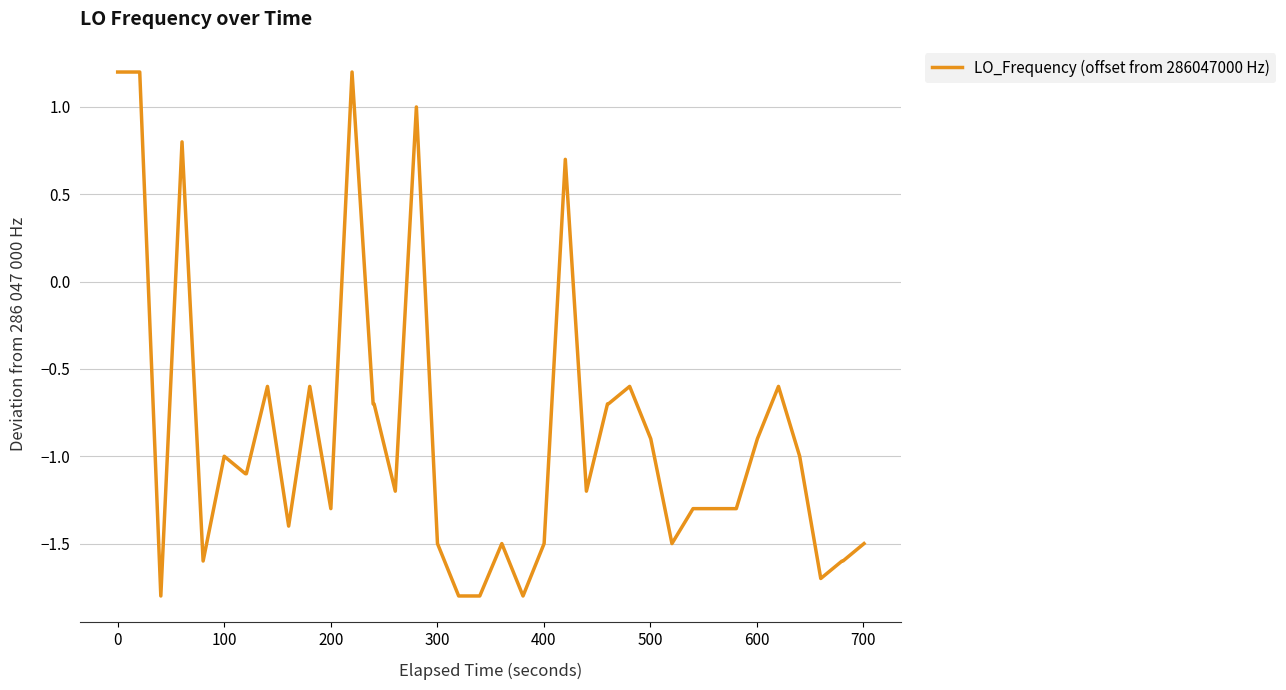

What is the maximum value shown in the chart?

1.2